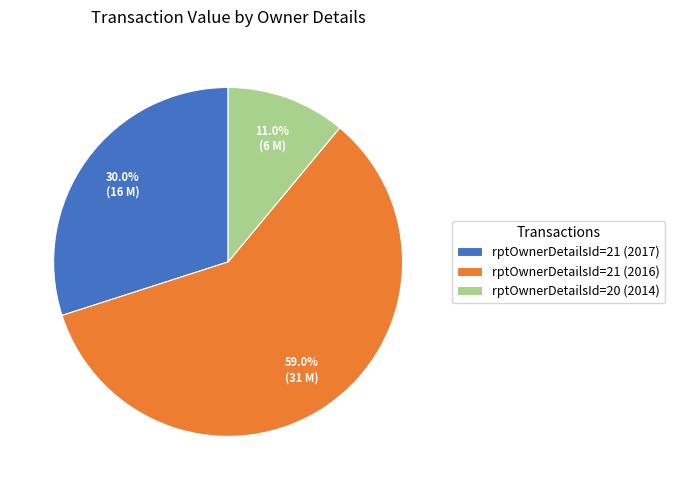

The rptOwnerDetailsId=21 (2017) slice represents 20% of the pie. True or false?

False